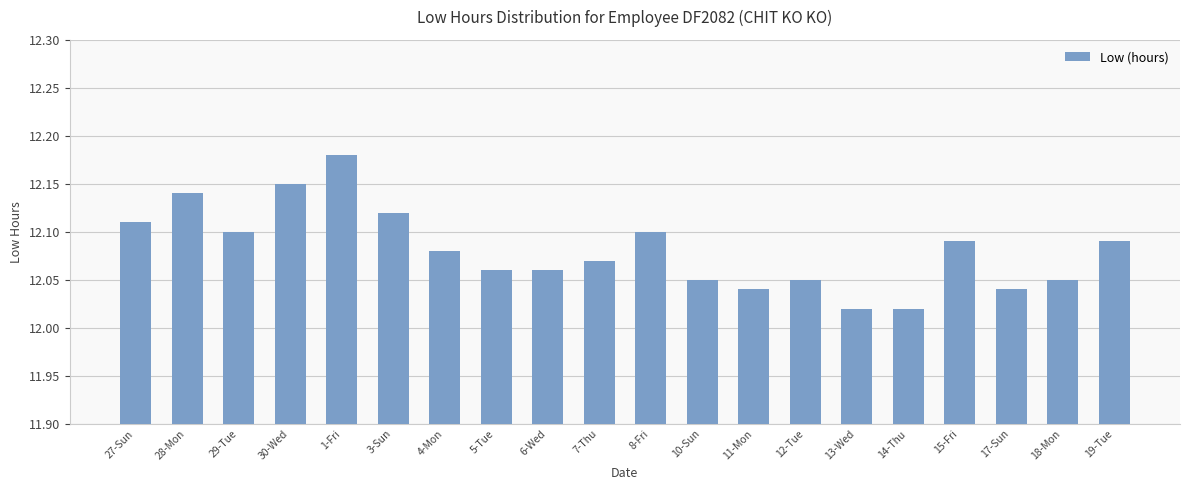

How many values are between 12 and 13?

20